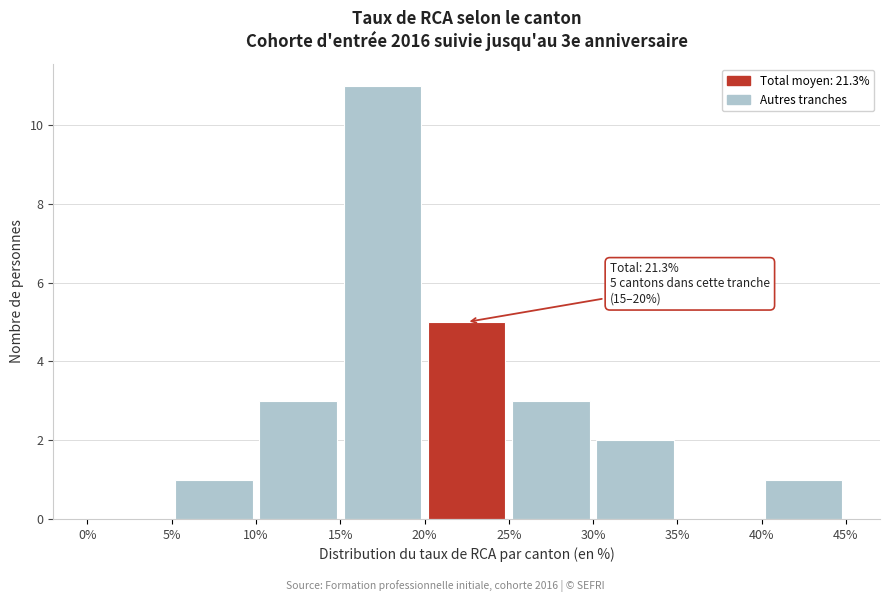

Over which range of the x-axis is the bar tallest?

15% to 20%